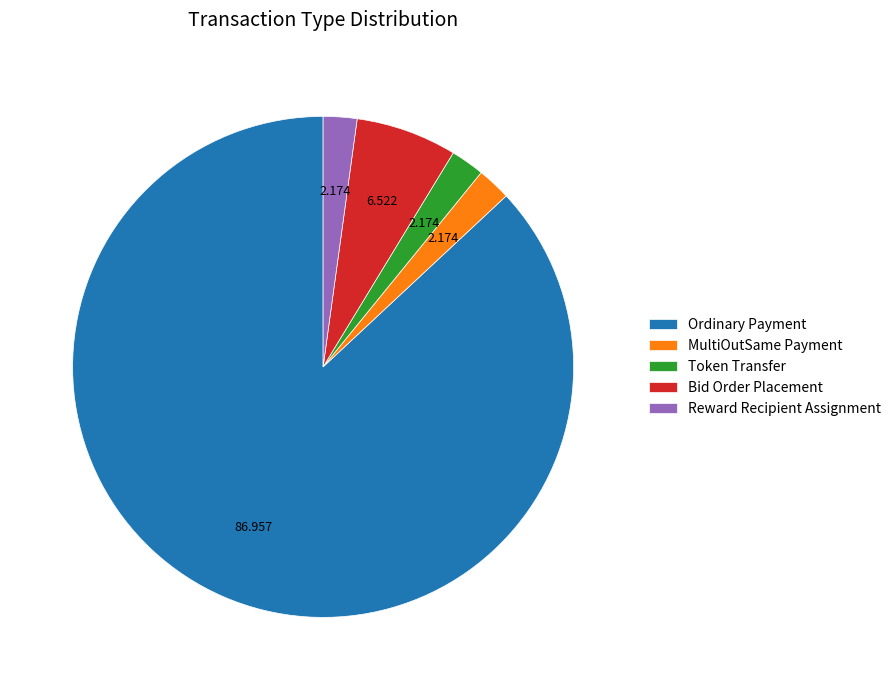

Which slice is the largest?

Ordinary Payment